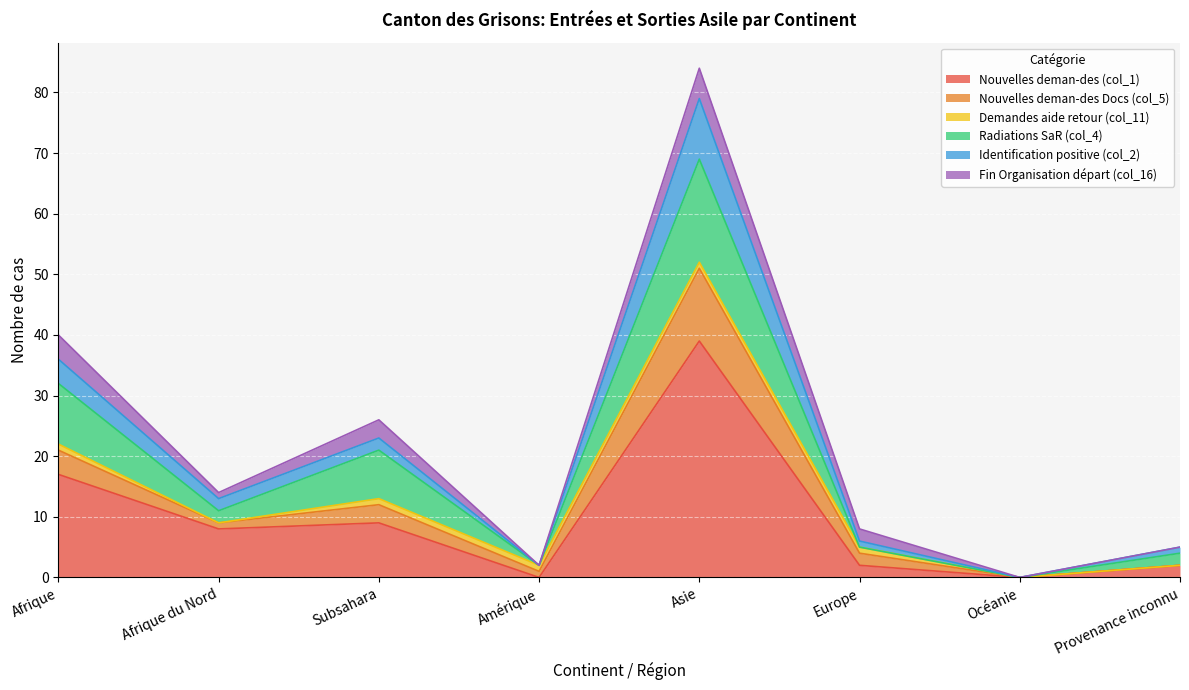

What is the label of the 2nd point from the right?

Océanie